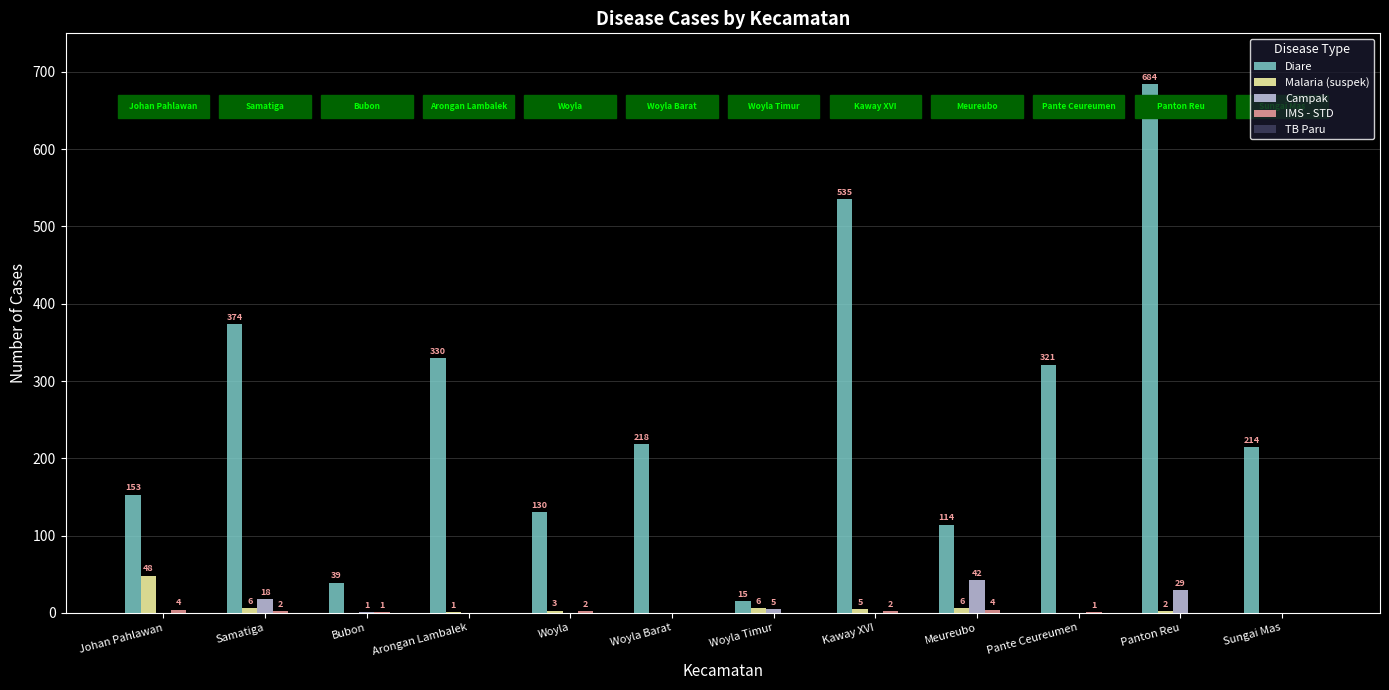

What is the maximum value for Diare?

684